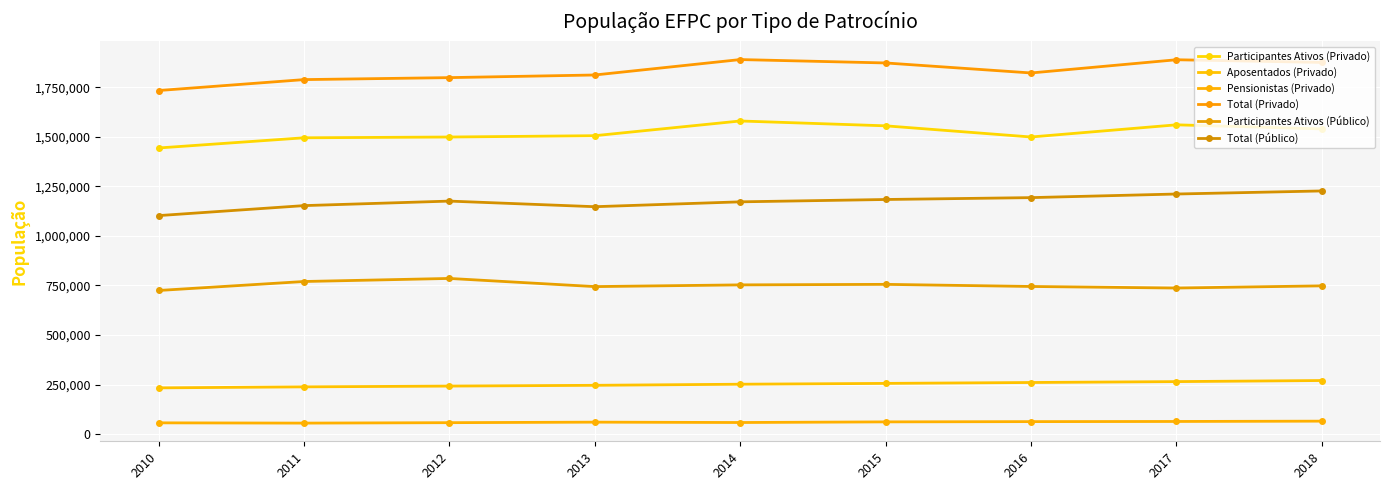

True or false: Total (Privado) and Aposentados (Privado) cross at least once.

False